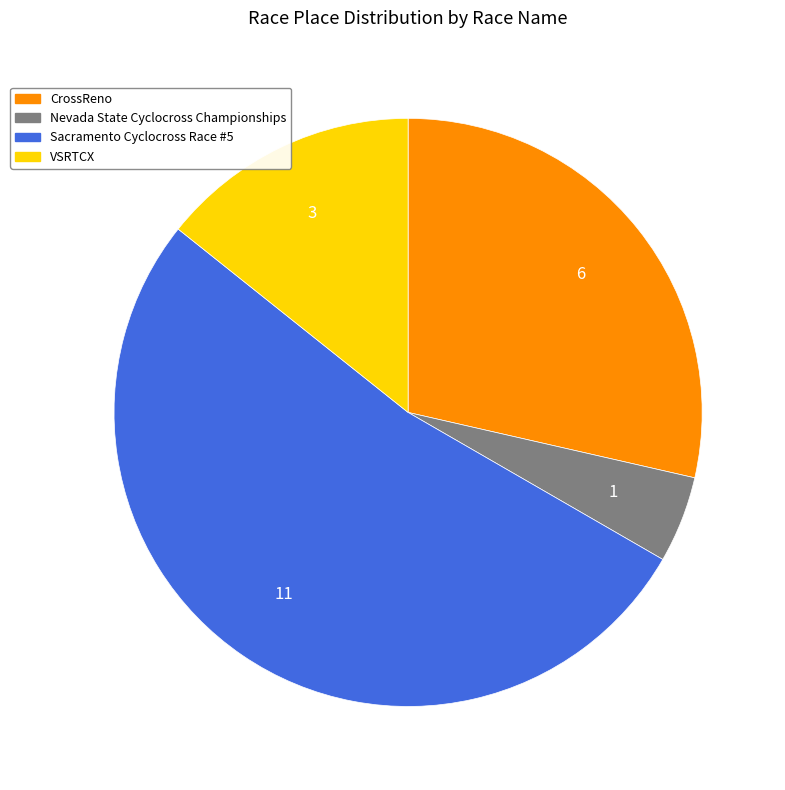

Which has a higher value, Nevada State Cyclocross Championships or Sacramento Cyclocross Race #5?

Sacramento Cyclocross Race #5